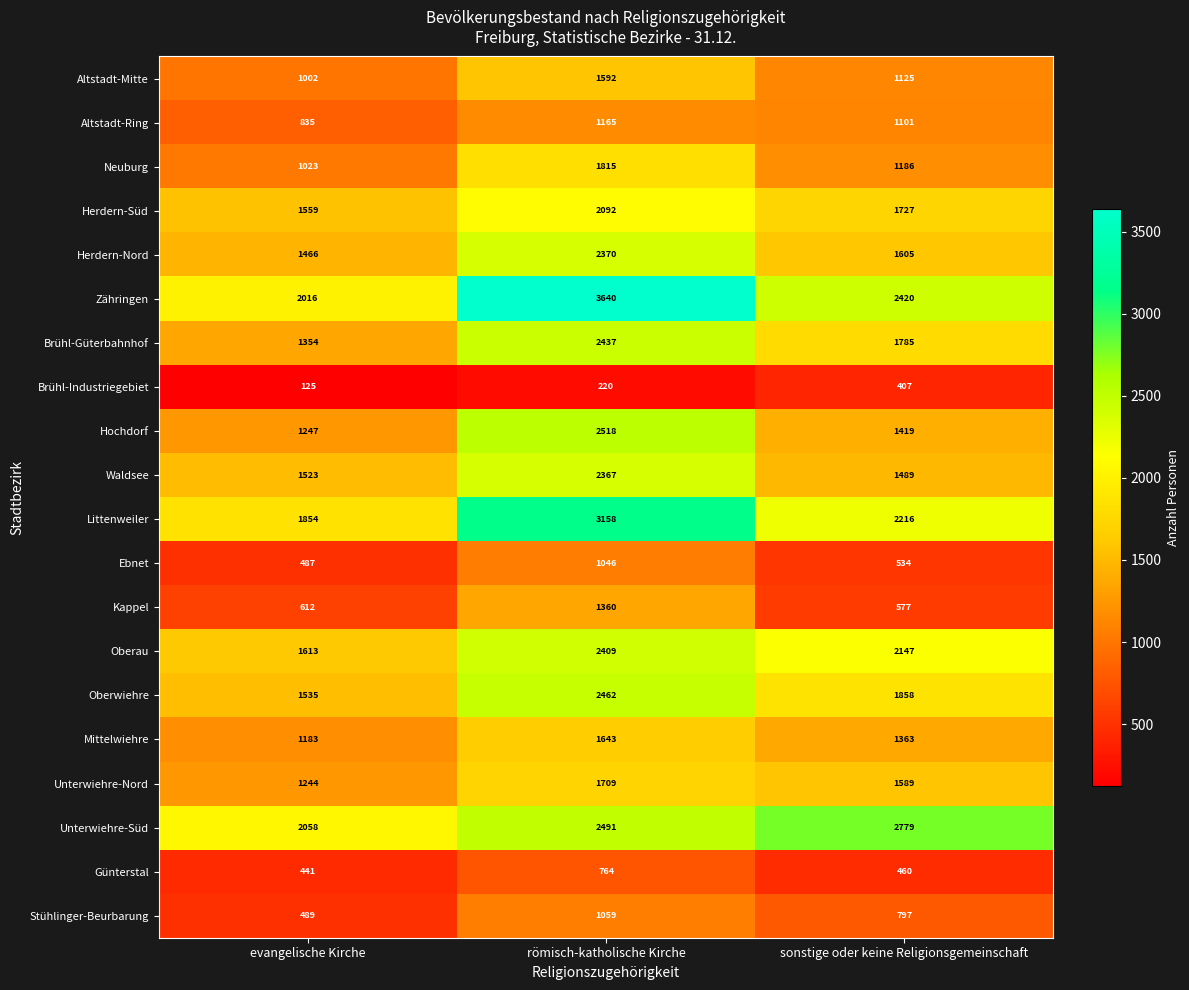

Where does the Oberau series first go above 2147?

römisch-katholische Kirche